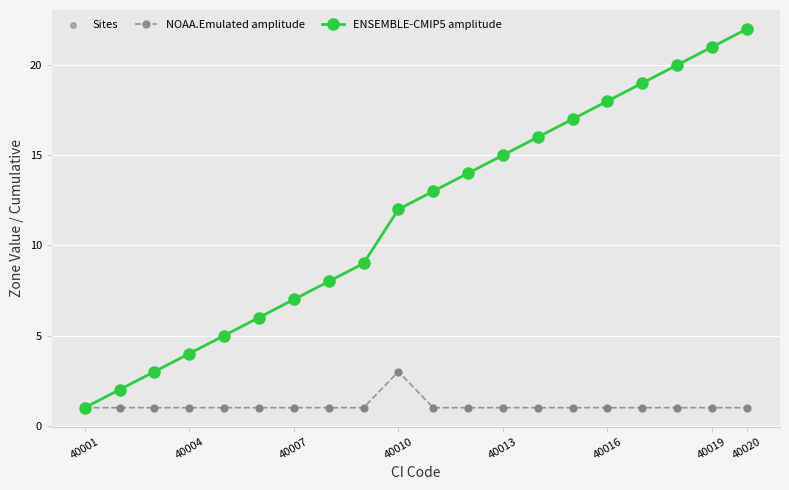

Which series has the largest total across all categories?

ENSEMBLE-CMIP5 amplitude